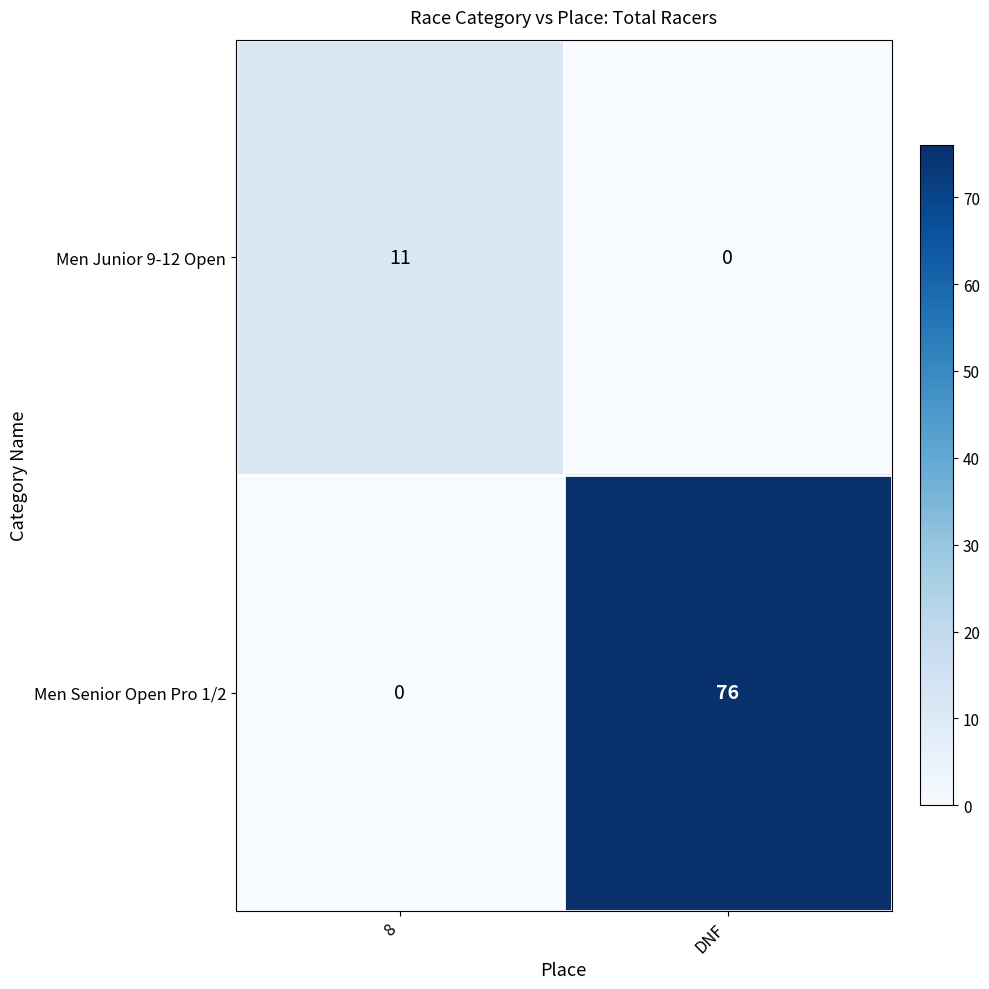

Which series has the largest total across all categories?

Men Senior Open Pro 1/2